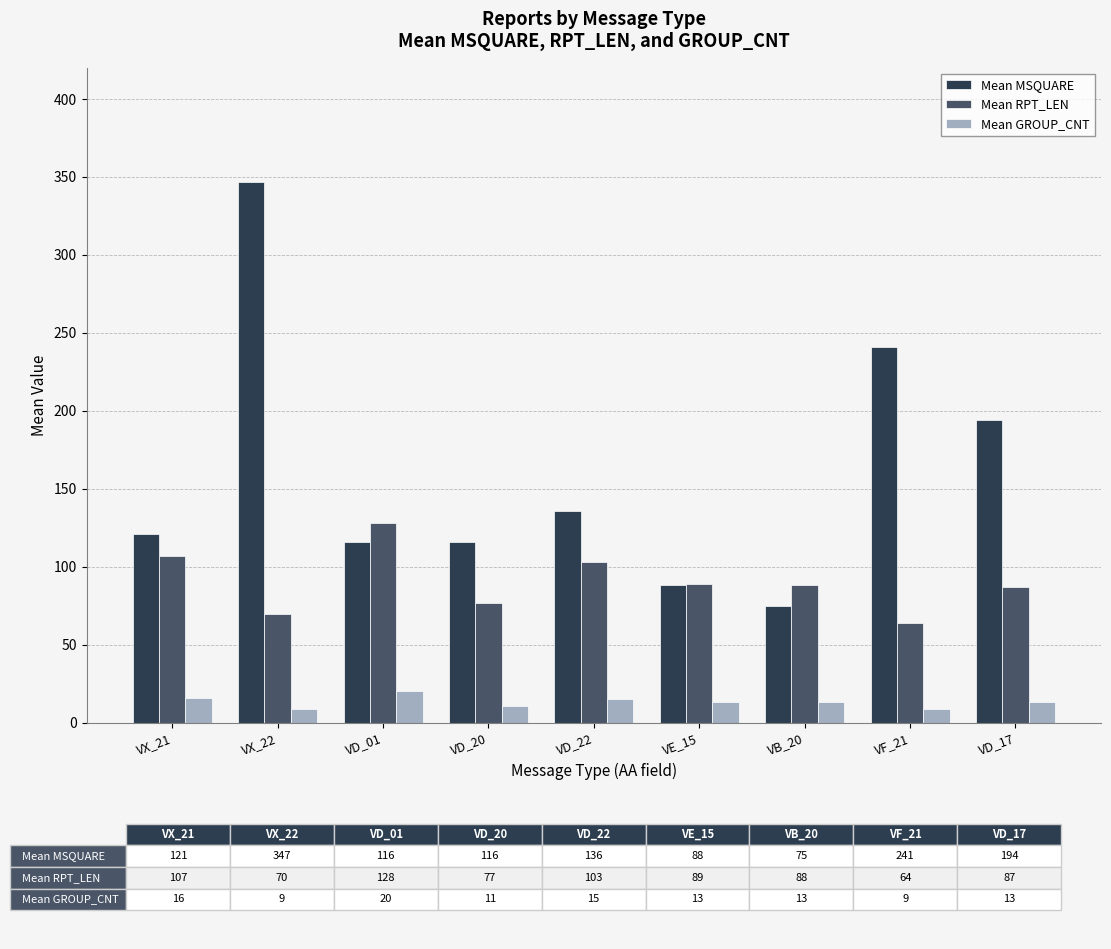

What is the label of the 1st bar from the left?

VX_21